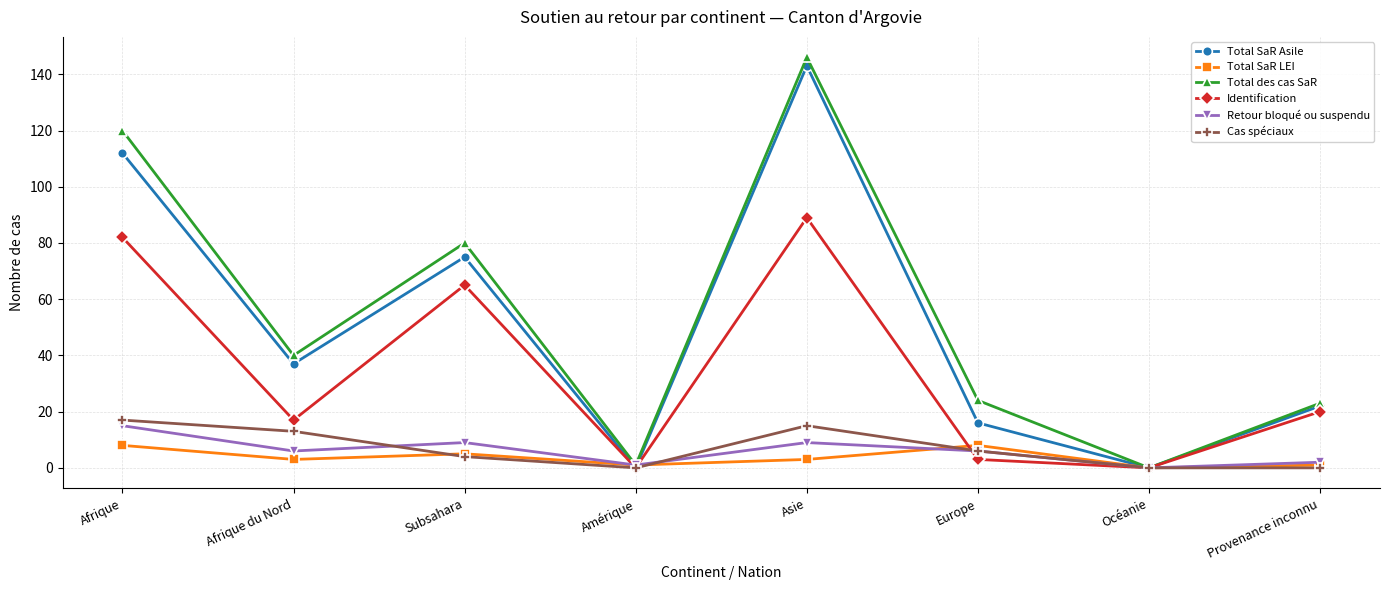

Does the chart display data point markers on the line(s)?

Yes